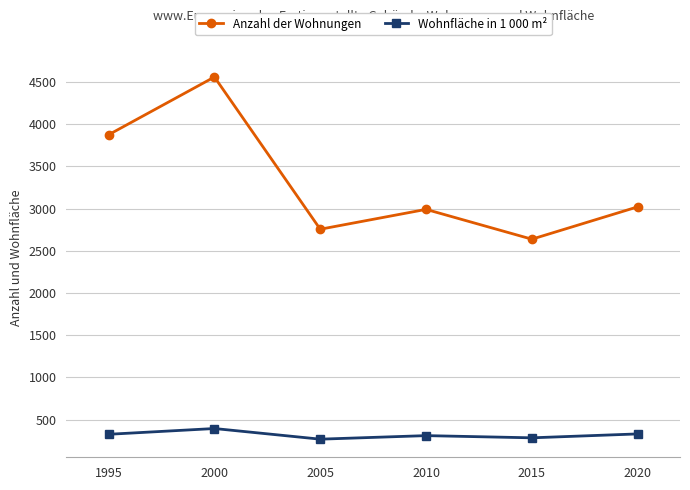

What is the difference between the highest and lowest values at 1995?

3547.8